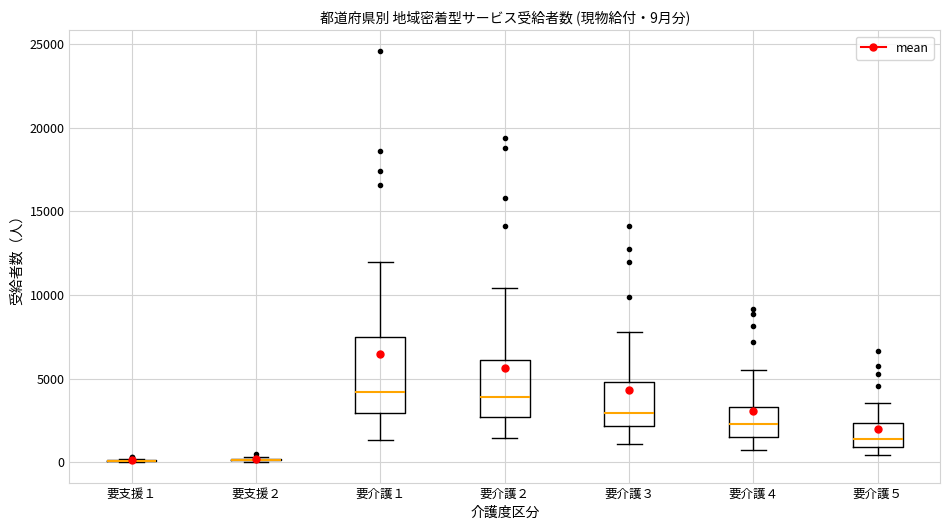

Which box is the tallest, from its lower edge to its upper edge?

要介護１